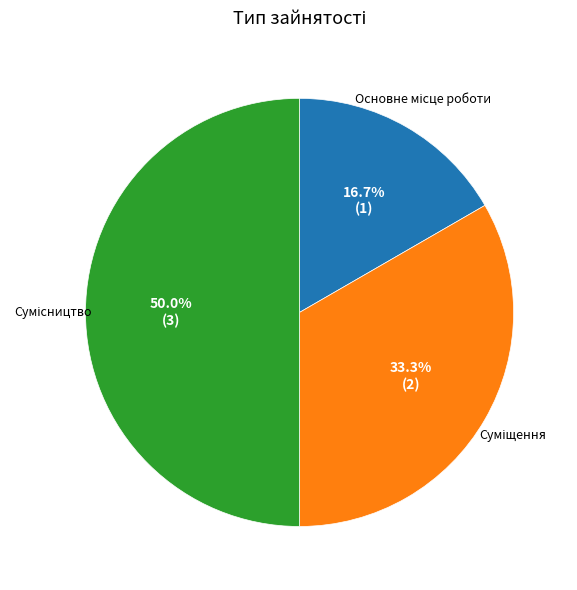

Count the number of slices in the pie.

3